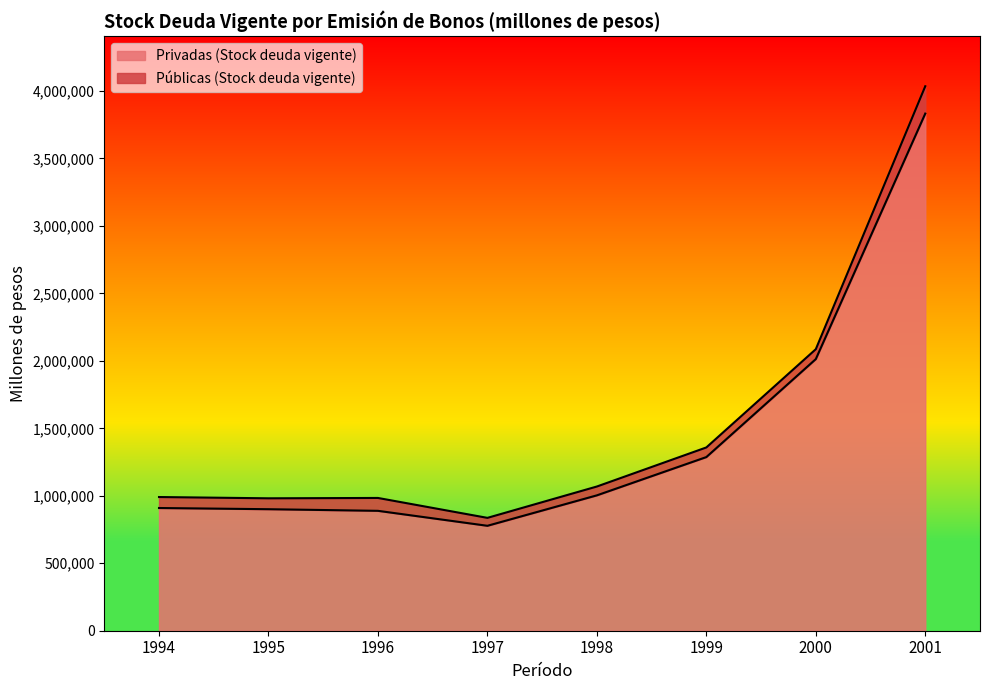

What is the difference between the second highest and second lowest values?

1124392